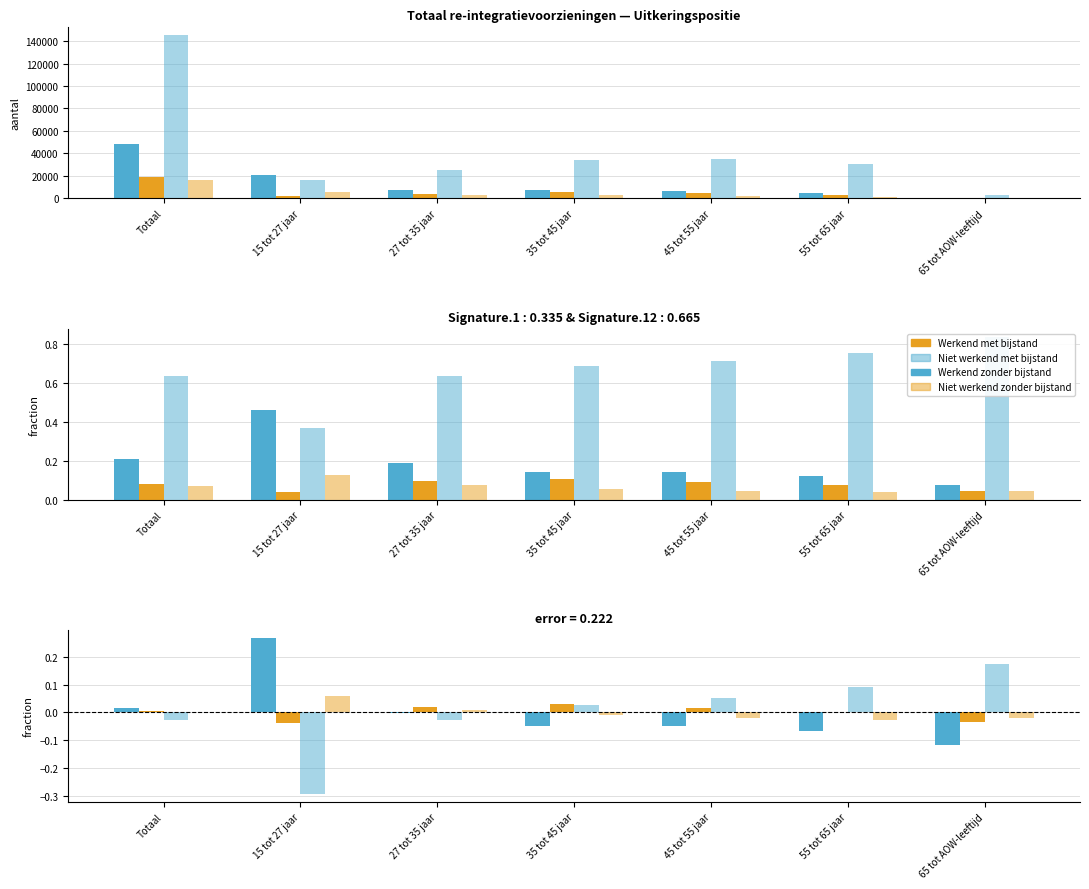

Which series has the widest spread of values?

Niet werkend met bijstand